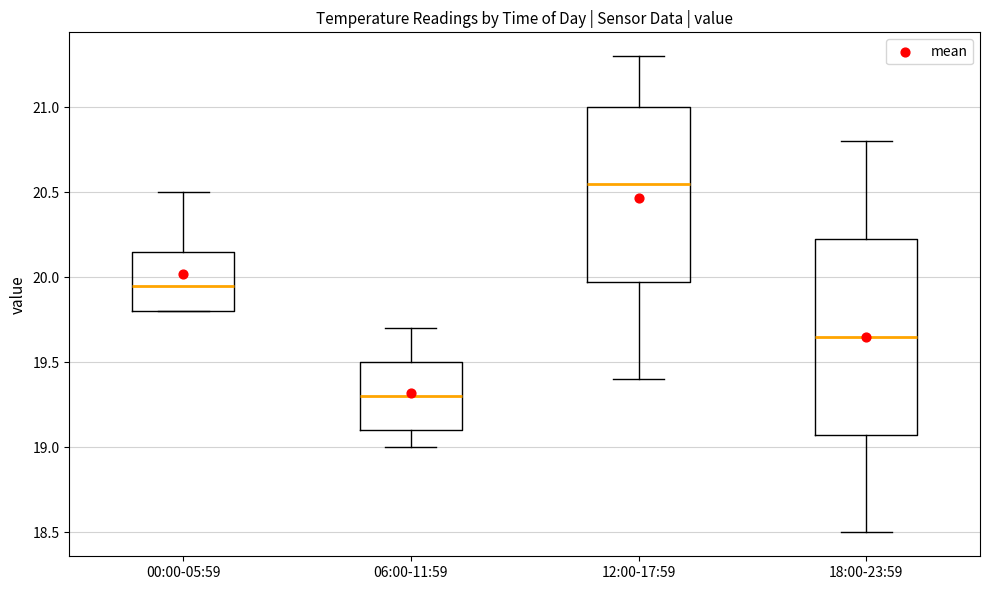

Reading left to right, transcribe this box plot: for each box, give where its median line is, the range the box spans, and where its two whiskers end, as read against the y-axis. The values are not printed on the chart, so give them approximately, as read against the axis.

00:00-05:59: median 19.95, box 19.80 to 20.15, whiskers 19.80 to 20.50
06:00-11:59: median 19.30, box 19.10 to 19.50, whiskers 19.00 to 19.70
12:00-17:59: median 20.55, box 20.00 to 21.00, whiskers 19.40 to 21.30
18:00-23:59: median 19.65, box 19.10 to 20.25, whiskers 18.50 to 20.80